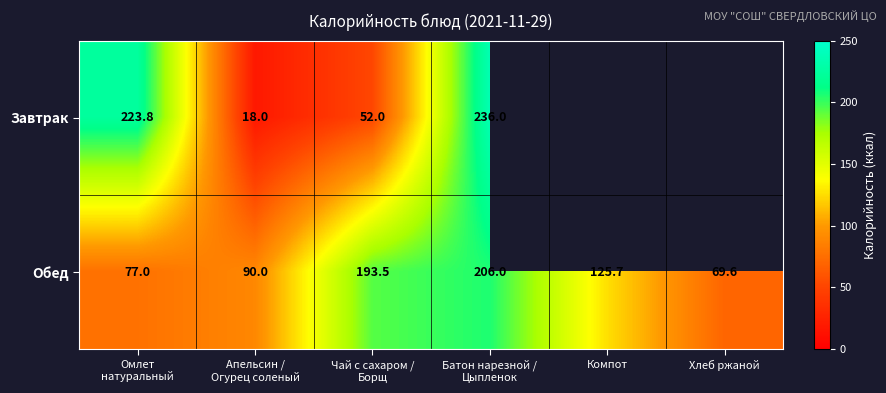

Where is Обед nearest to the value 137?

Компот